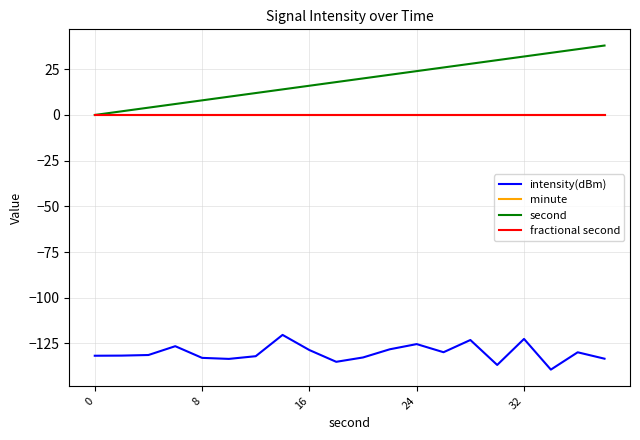

Does the chart display data point markers on the line(s)?

No